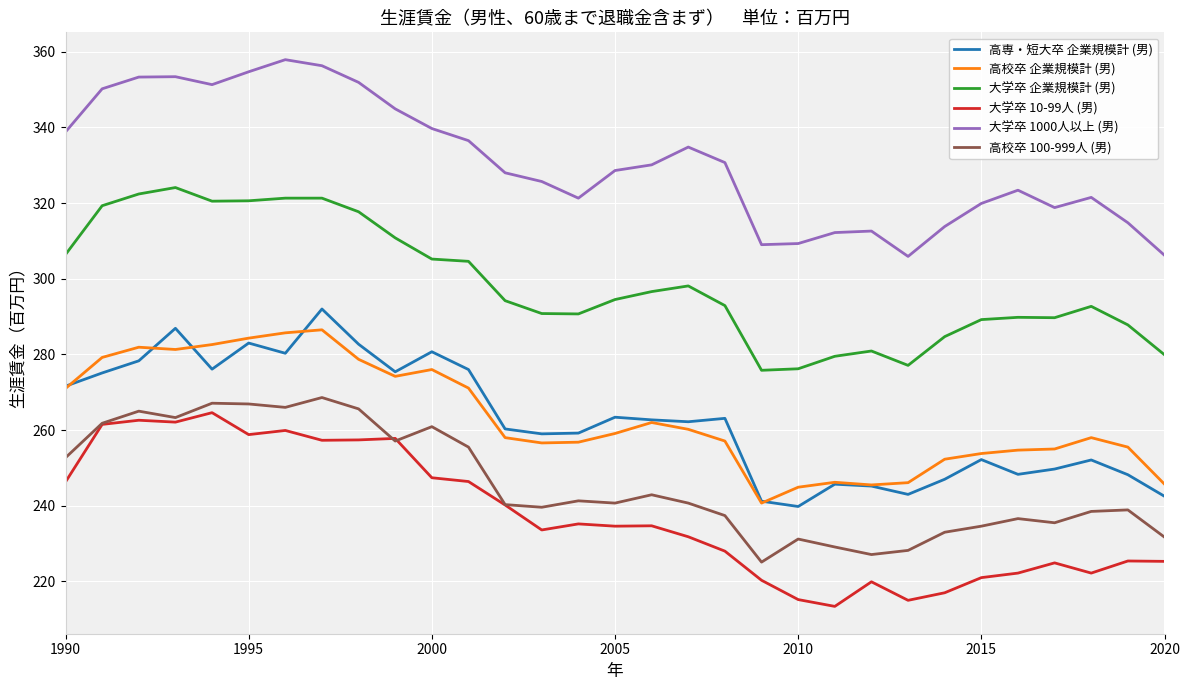

What is the minimum value shown in the chart?

213.4